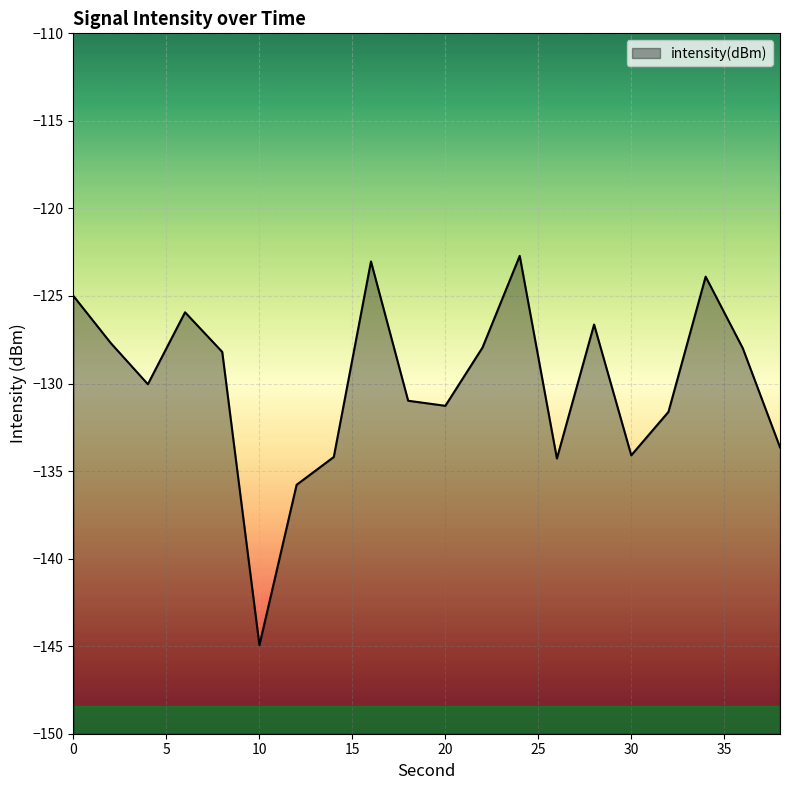

True or false: there are more than 0 points higher than both neighbors.

True